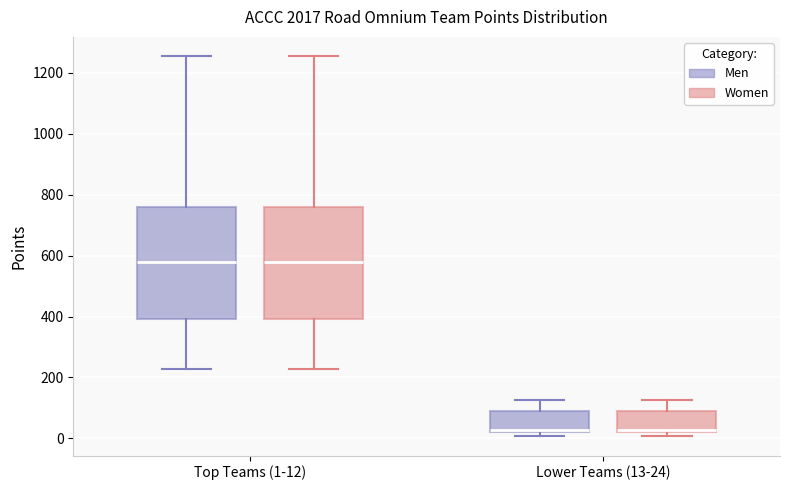

Where does the upper whisker of the box for Top Teams (1-12) (Men) end on the y-axis? The values are not printed on the chart, so give them approximately, as read against the axis.

1260